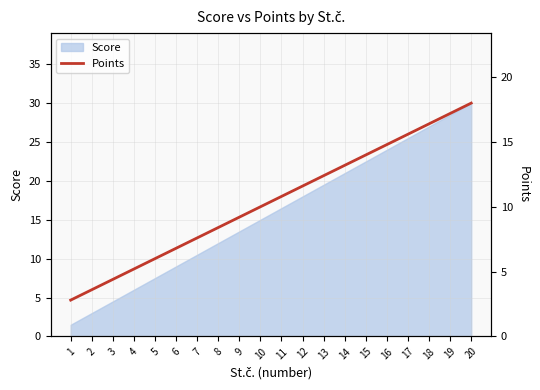

What is the maximum value shown in the chart?

18.0